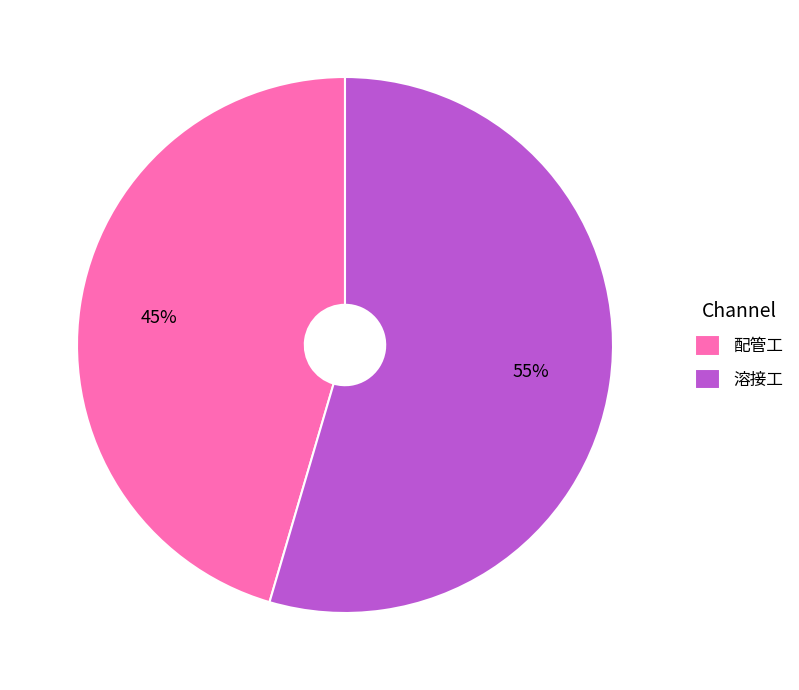

Rank the categories by value from lowest to highest.

配管工, 溶接工